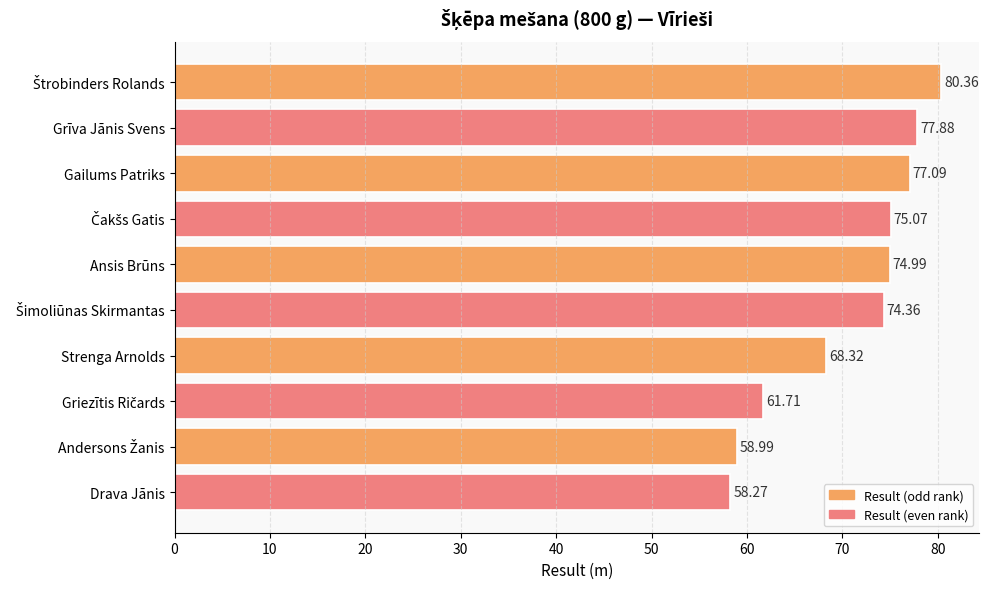

Between Grīva Jānis Svens and Ansis Brūns, which is larger?

Grīva Jānis Svens